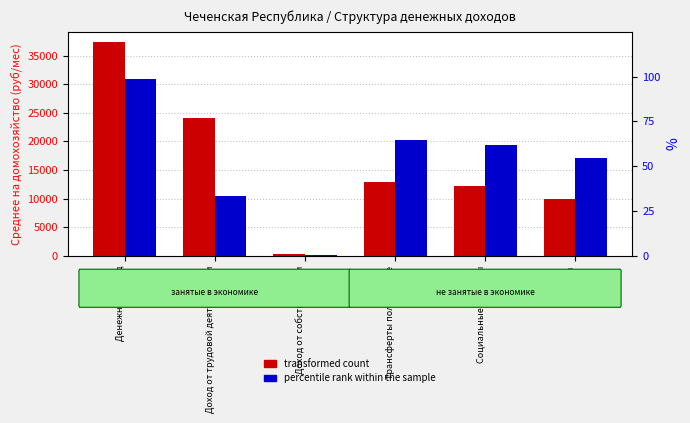

What is the difference between the highest and lowest values at Трансферты полученные?

12860.6